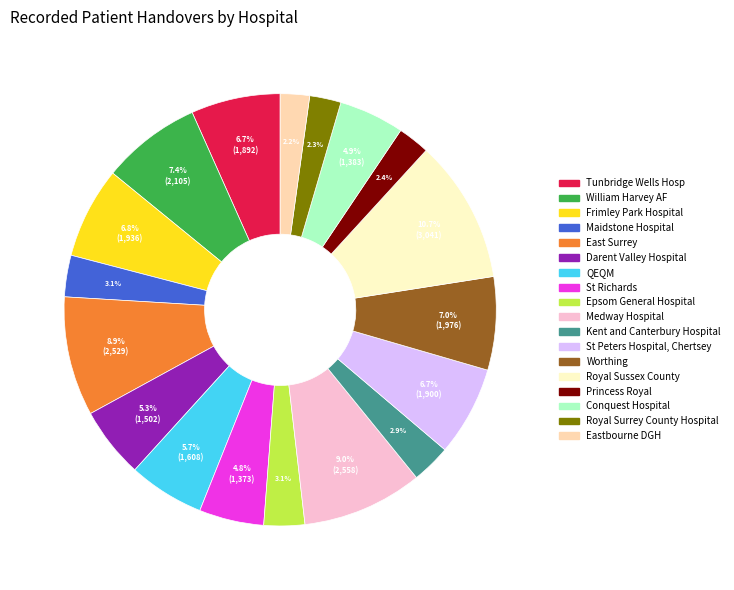

How many segments does this pie chart have?

18